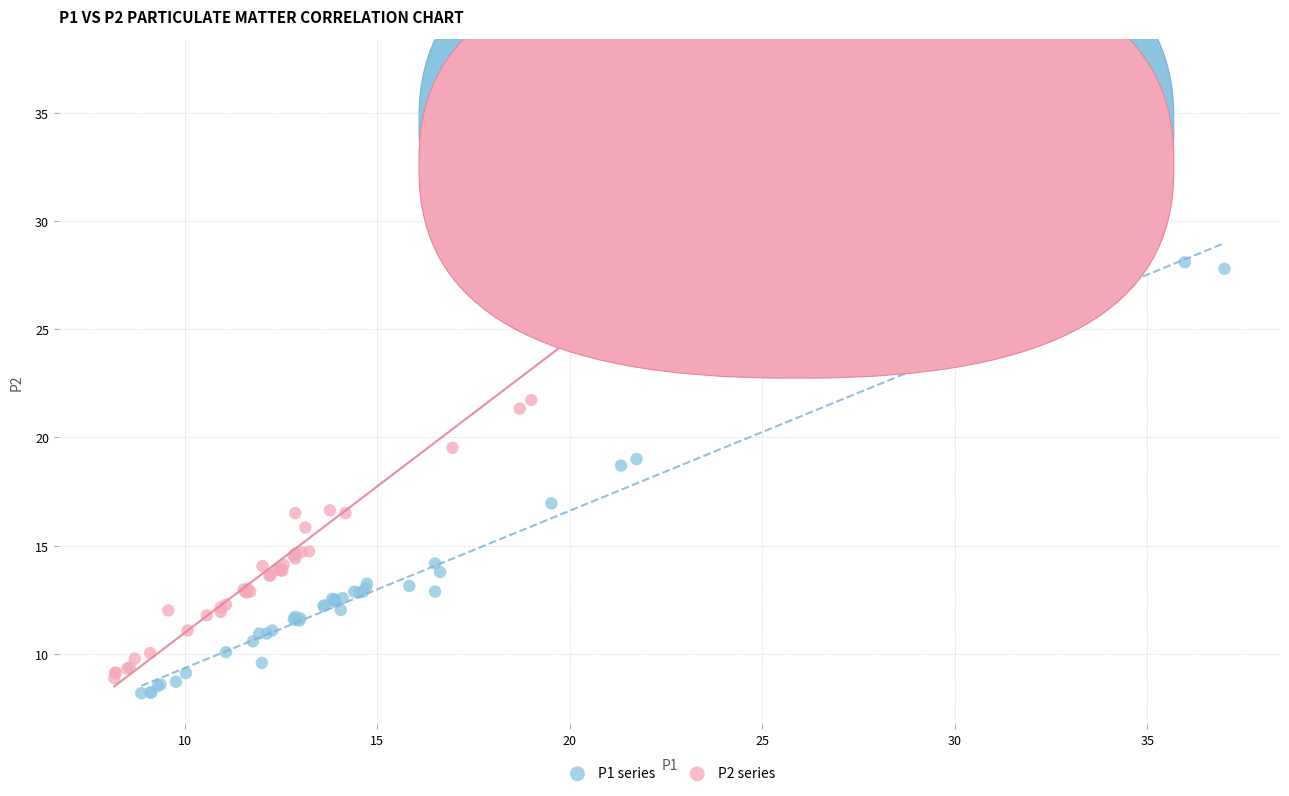

Which series has the largest Y range (max minus min)?

P2 series